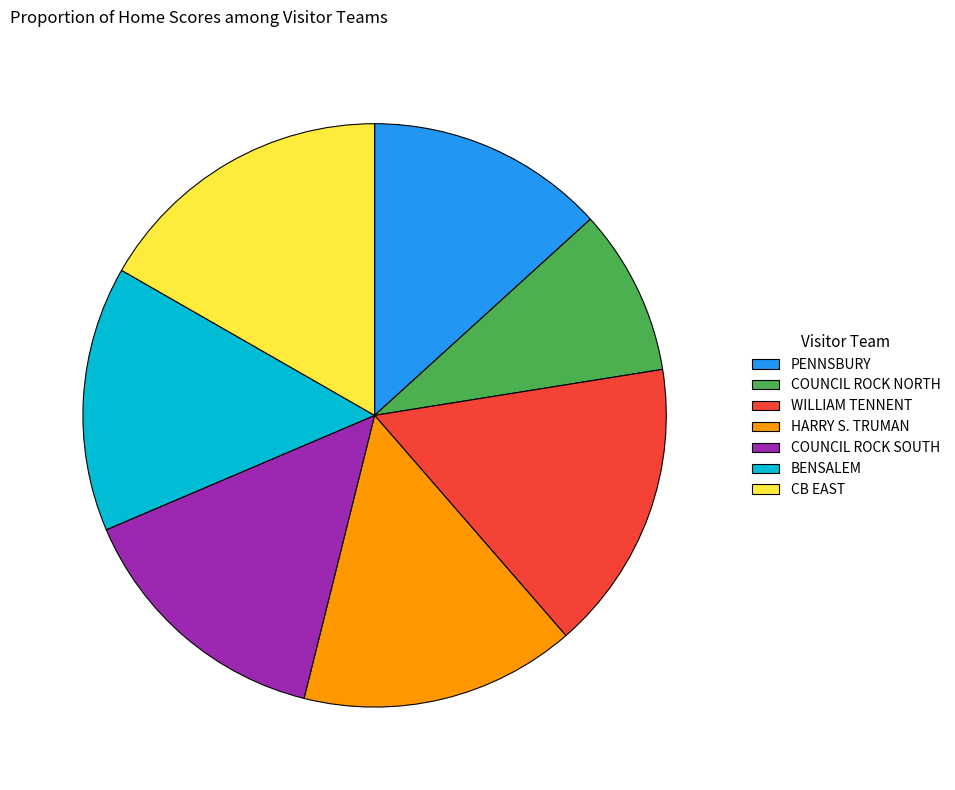

How many segments does this pie chart have?

7